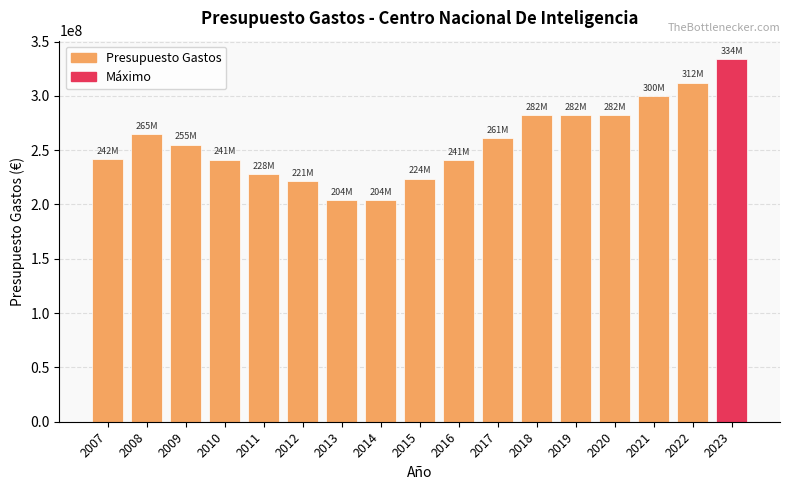

At which label is the value closest to 268897610?

2008